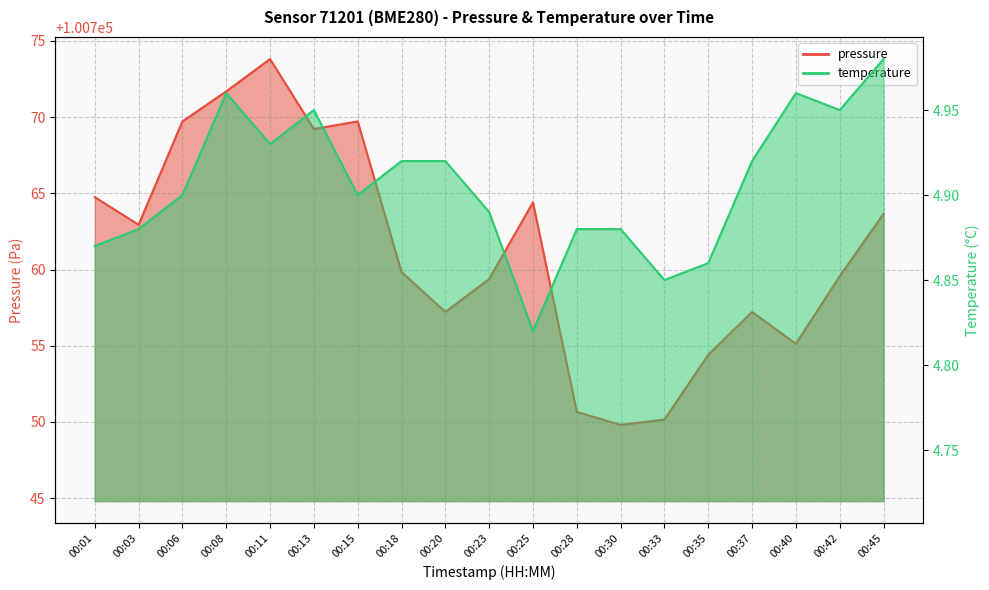

What are all the series names shown in the legend?

pressure, temperature